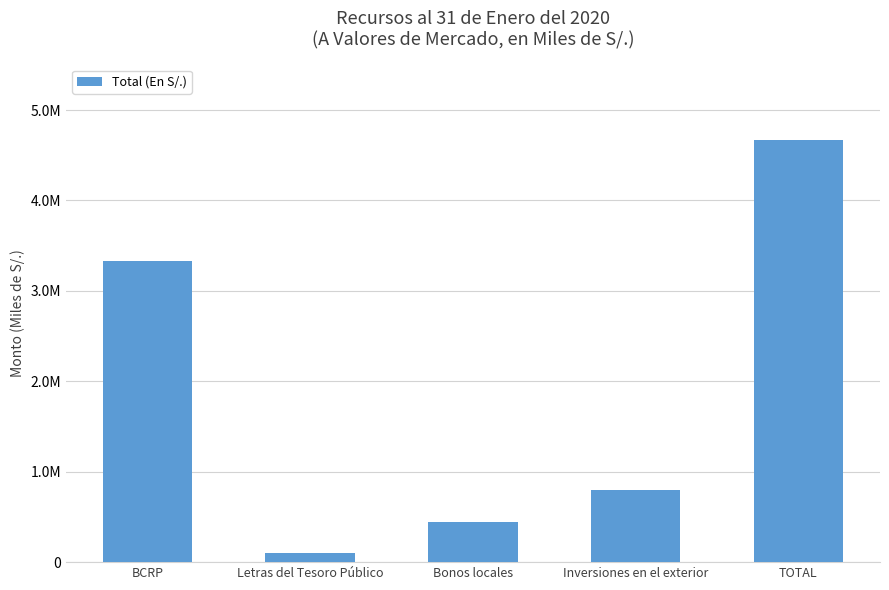

Rank the categories by value from highest to lowest.

TOTAL, BCRP, Inversiones en el exterior, Bonos locales, Letras del Tesoro Público